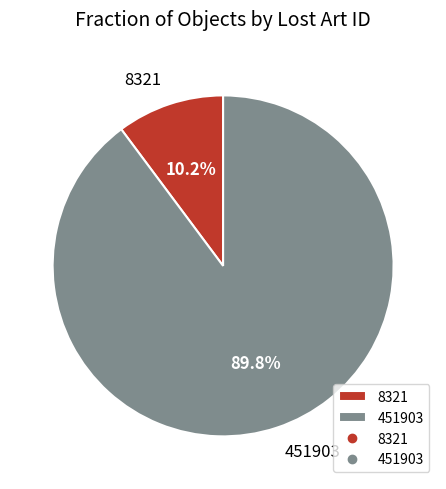

To the nearest percent, what portion does 451903 represent?

90%